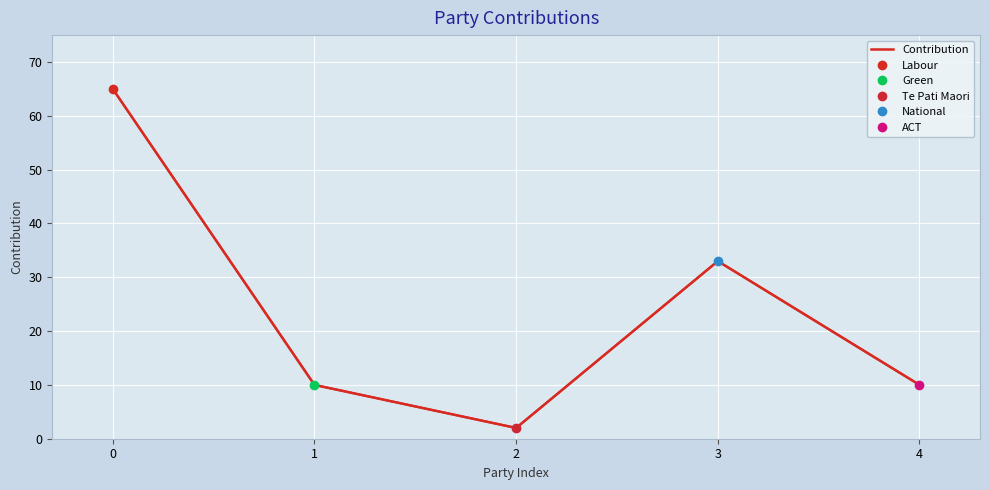

What is the difference between the values at 2 and 1?

8